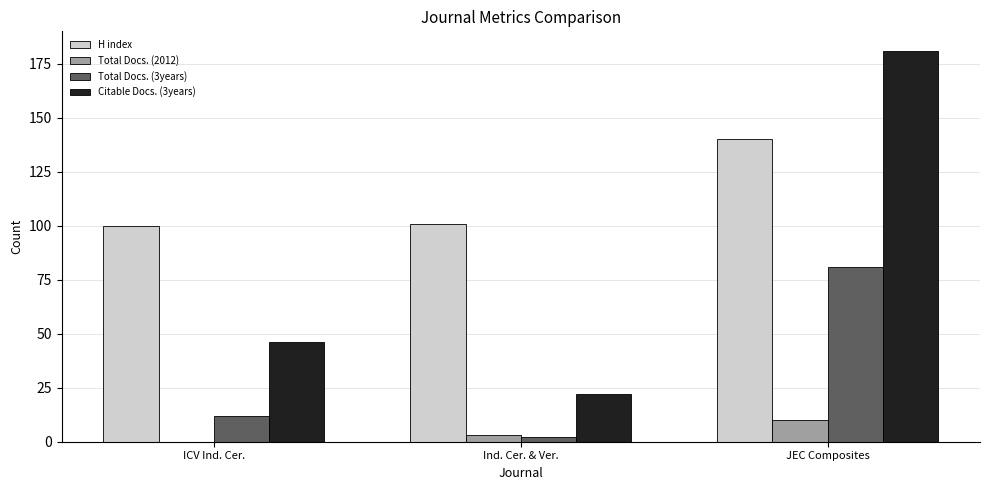

Read the Citable Docs. (3years) value at JEC Composites.

181